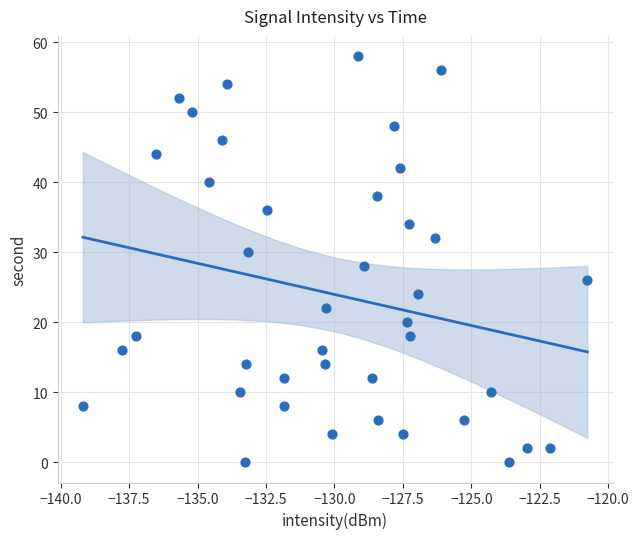

What is the range of Y values (max minus min)?

58